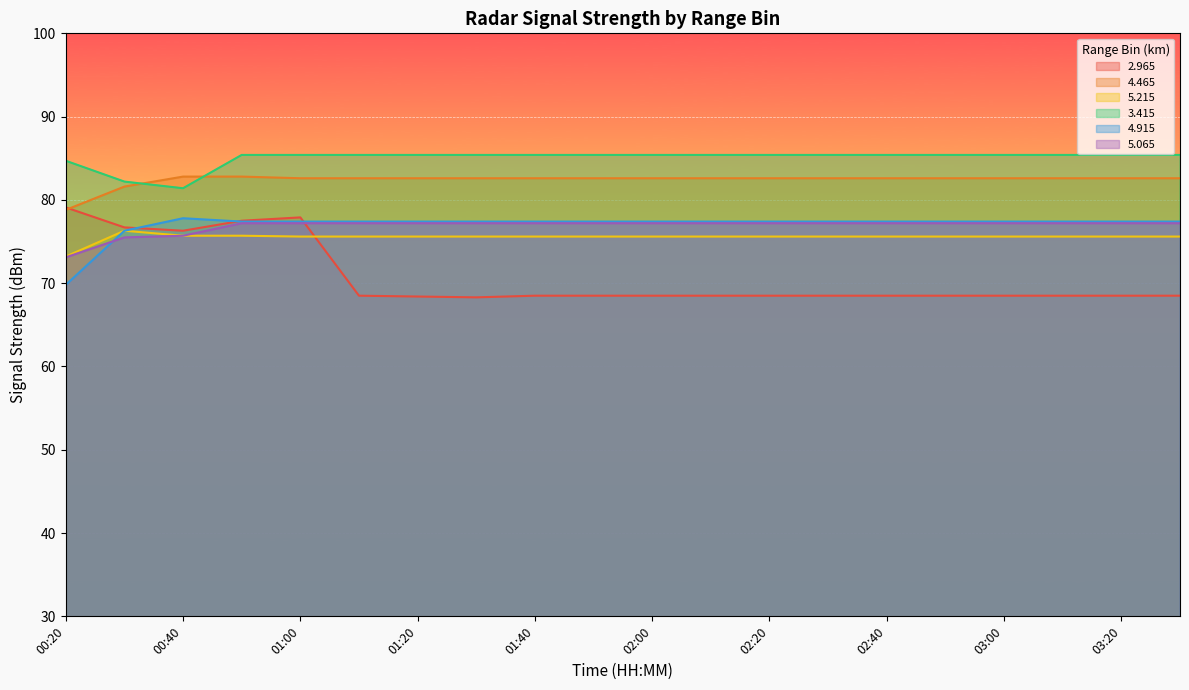

Reading left to right, what are all the values shown in this chart?

  2.965: 00:20=79.1	00:30=76.7	00:40=76.3	00:50=77.5	01:00=77.9	01:10=68.5	01:20=68.4	01:30=68.3	01:40=68.5	01:50=68.5	02:00=68.5	02:10=68.5	02:20=68.5	02:30=68.5	02:40=68.5	02:50=68.5	03:00=68.5	03:10=68.5	03:20=68.5	03:30=68.5
  4.465: 00:20=78.8	00:30=81.6	00:40=82.8	00:50=82.8	01:00=82.6	01:10=82.6	01:20=82.6	01:30=82.6	01:40=82.6	01:50=82.6	02:00=82.6	02:10=82.6	02:20=82.6	02:30=82.6	02:40=82.6	02:50=82.6	03:00=82.6	03:10=82.6	03:20=82.6	03:30=82.6
  5.215: 00:20=73.2	00:30=76.3	00:40=75.7	00:50=75.7	01:00=75.6	01:10=75.6	01:20=75.6	01:30=75.6	01:40=75.6	01:50=75.6	02:00=75.6	02:10=75.6	02:20=75.6	02:30=75.6	02:40=75.6	02:50=75.6	03:00=75.6	03:10=75.6	03:20=75.6	03:30=75.6
  3.415: 00:20=84.7	00:30=82.2	00:40=81.4	00:50=85.4	01:00=85.4	01:10=85.4	01:20=85.4	01:30=85.4	01:40=85.4	01:50=85.4	02:00=85.4	02:10=85.4	02:20=85.4	02:30=85.4	02:40=85.4	02:50=85.4	03:00=85.4	03:10=85.4	03:20=85.4	03:30=85.4
  4.915: 00:20=69.8	00:30=76.3	00:40=77.8	00:50=77.4	01:00=77.4	01:10=77.4	01:20=77.4	01:30=77.4	01:40=77.4	01:50=77.4	02:00=77.4	02:10=77.4	02:20=77.4	02:30=77.4	02:40=77.4	02:50=77.4	03:00=77.4	03:10=77.4	03:20=77.4	03:30=77.4
  5.065: 00:20=73.1	00:30=75.5	00:40=75.7	00:50=77.2	01:00=77.2	01:10=77.2	01:20=77.2	01:30=77.2	01:40=77.2	01:50=77.2	02:00=77.2	02:10=77.2	02:20=77.2	02:30=77.2	02:40=77.2	02:50=77.2	03:00=77.2	03:10=77.2	03:20=77.2	03:30=77.2